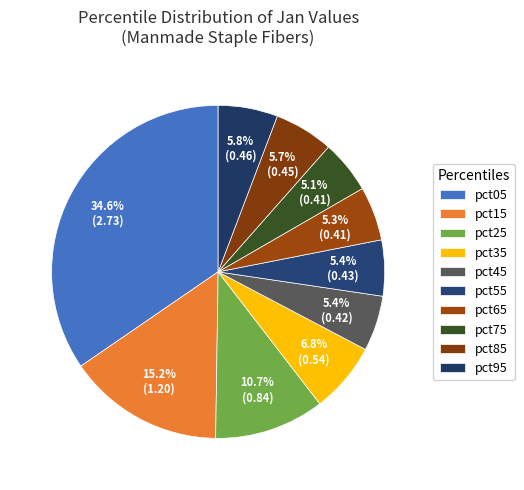

How many slices are in this pie chart?

10